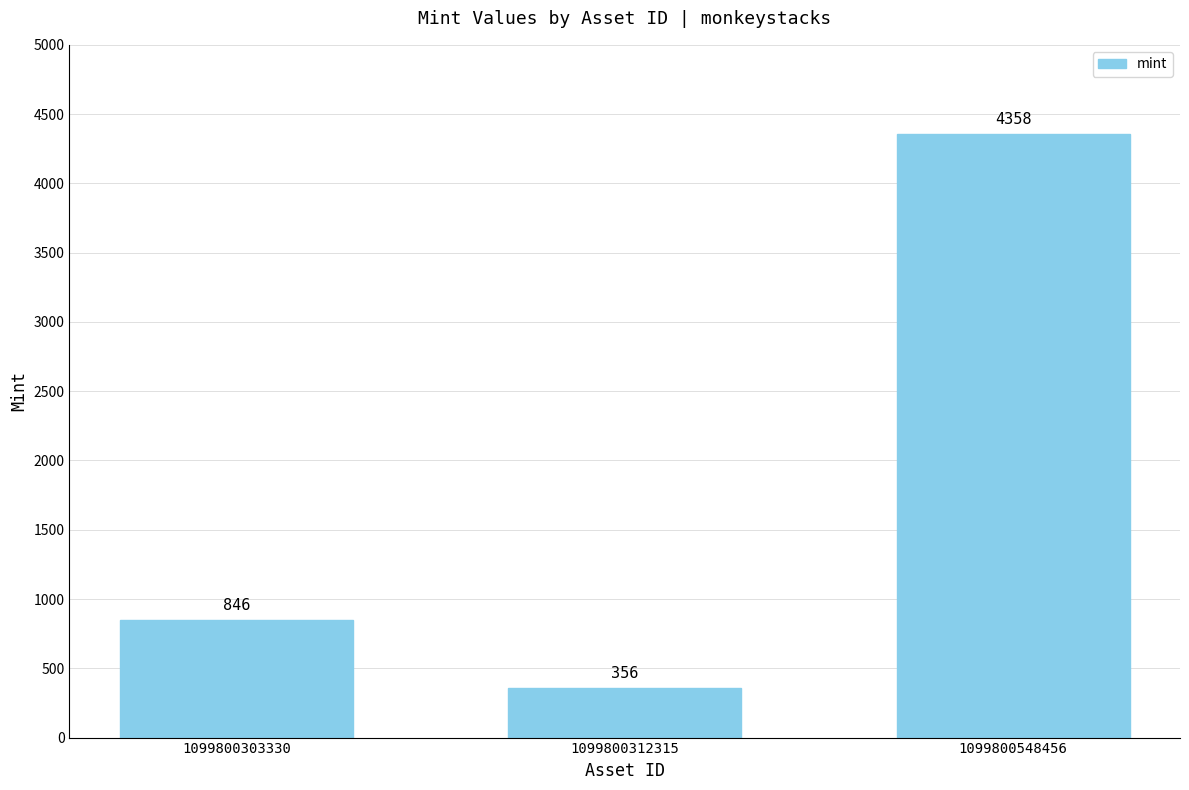

Reading right to left, list all the values displayed in this chart.

4358	356	846